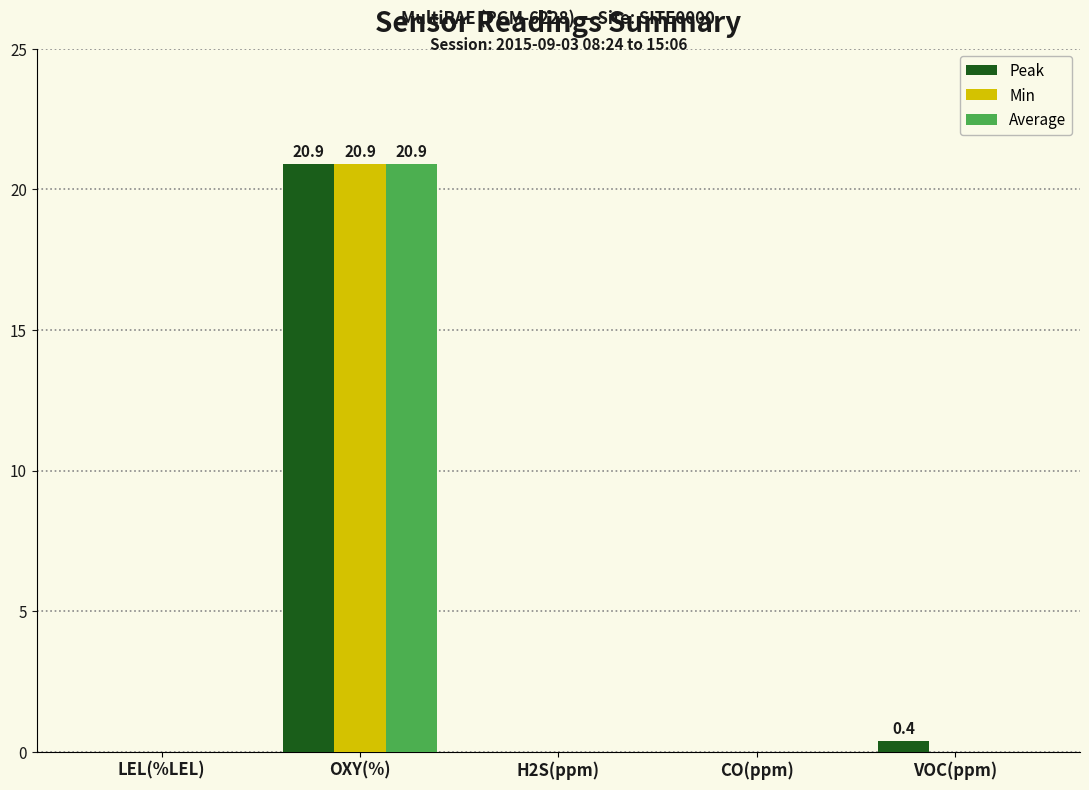

What is the sum of all Peak values?

21.3